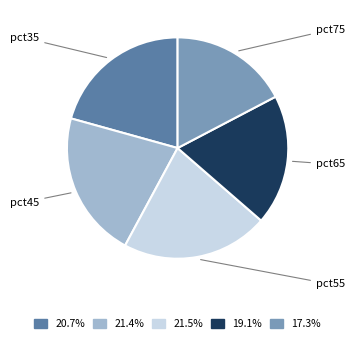

Does any single category account for the majority?

No